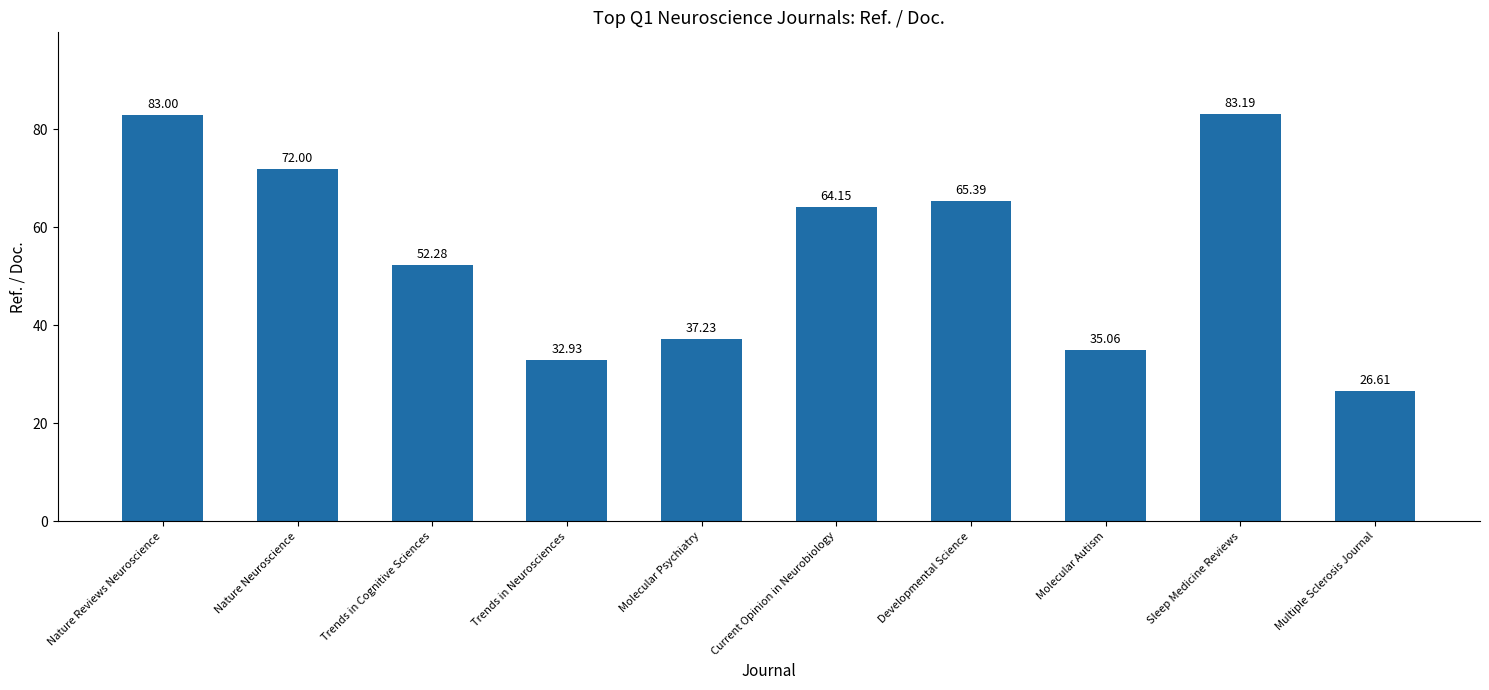

What is the value of the 10th bar from the left?

26.6